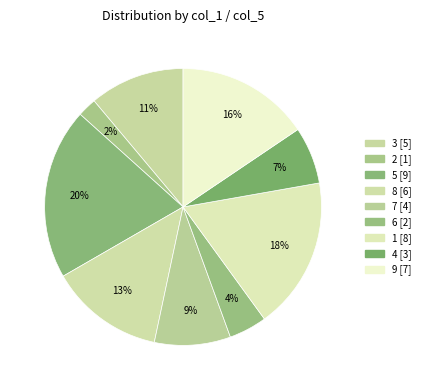

Count the number of slices in the pie.

9